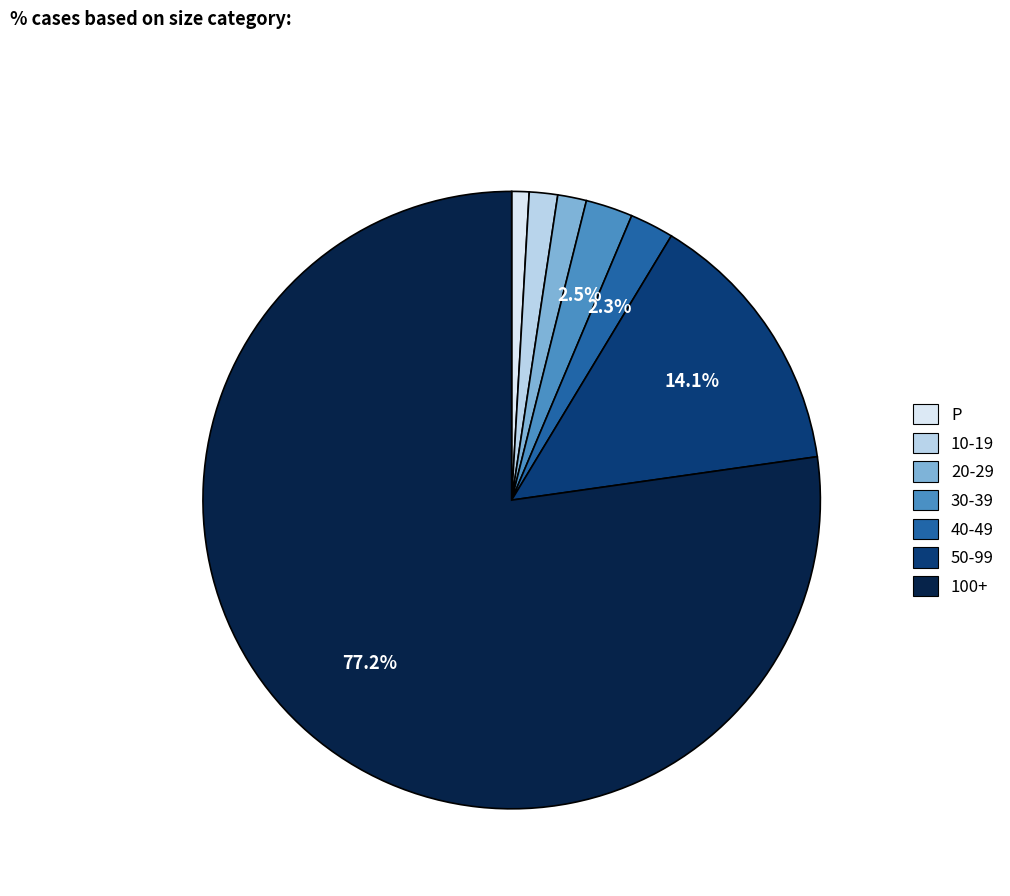

How many segments does this pie chart have?

7